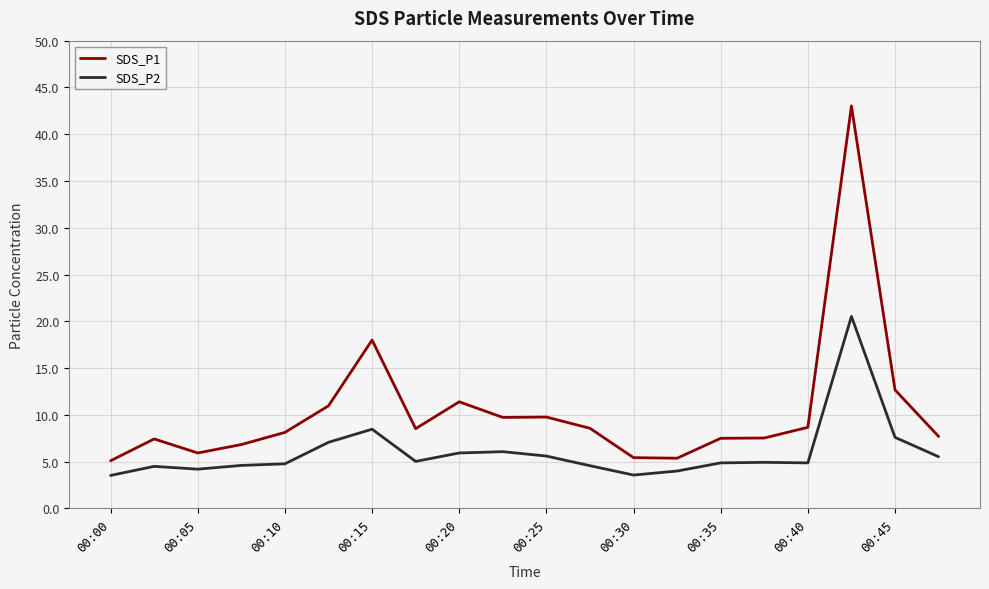

What is the difference between the maximum and minimum values in the SDS_P1 series?

37.9